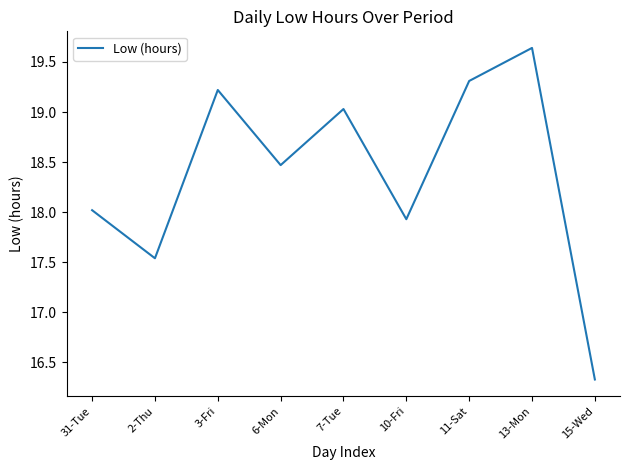

What is the smallest value displayed?

16.3